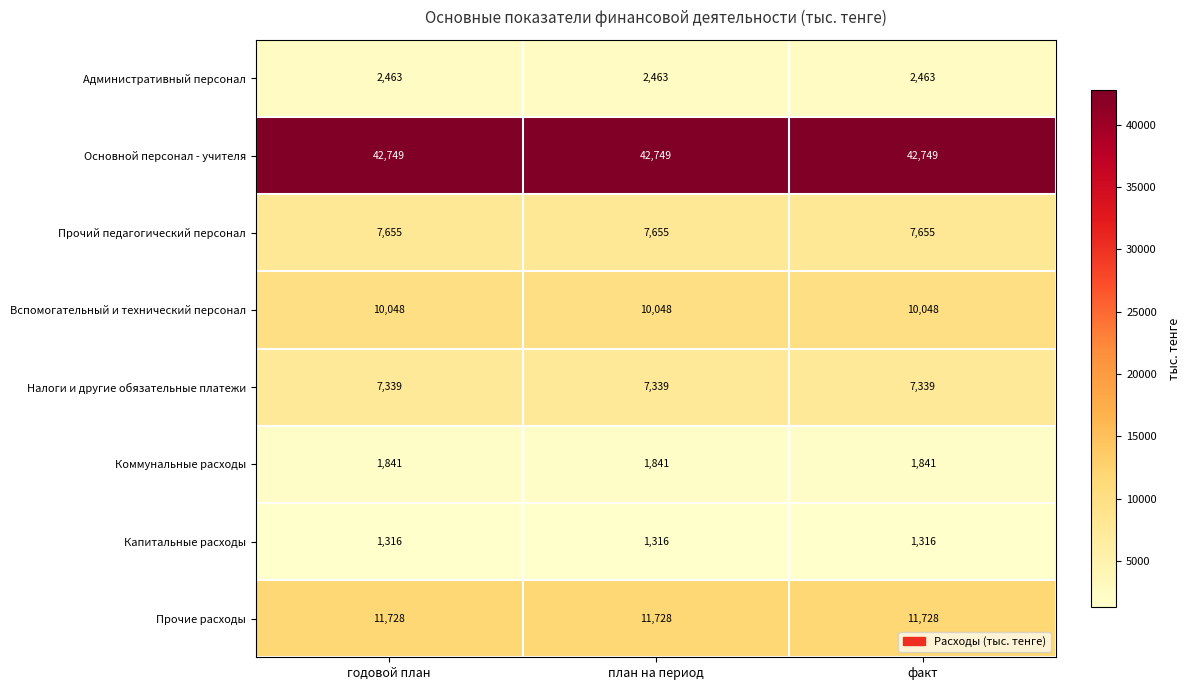

What is the minimum value for Коммунальные расходы?

1841